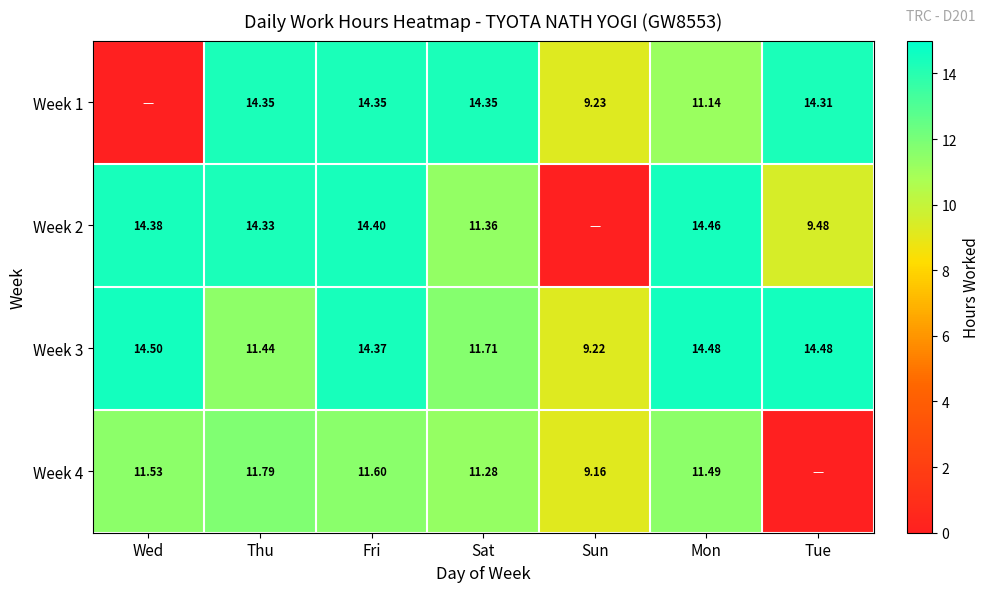

Where is Week 3 nearest to the value 11?

Thu